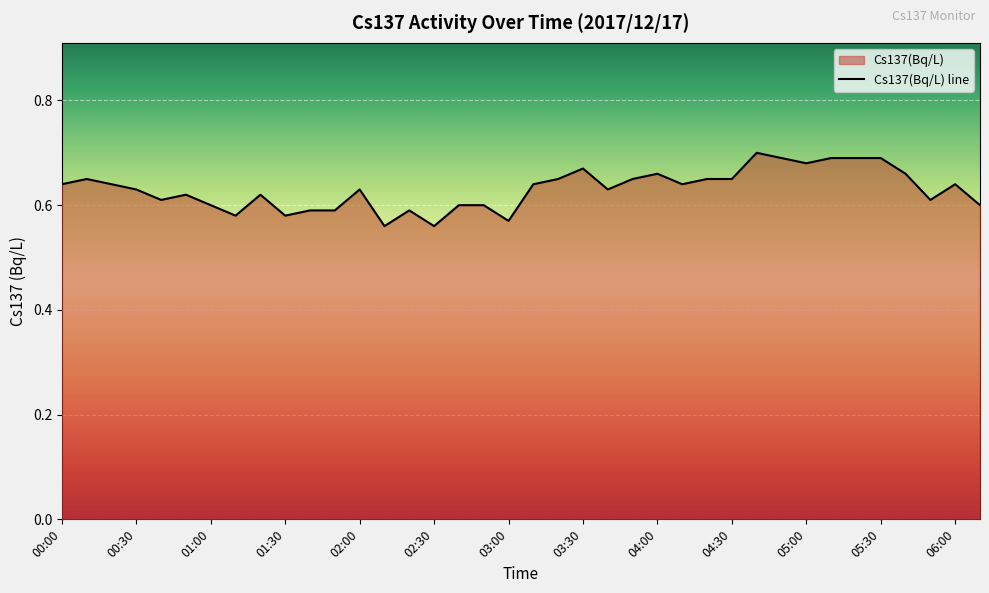

Which category has the highest value across all series?

04:40